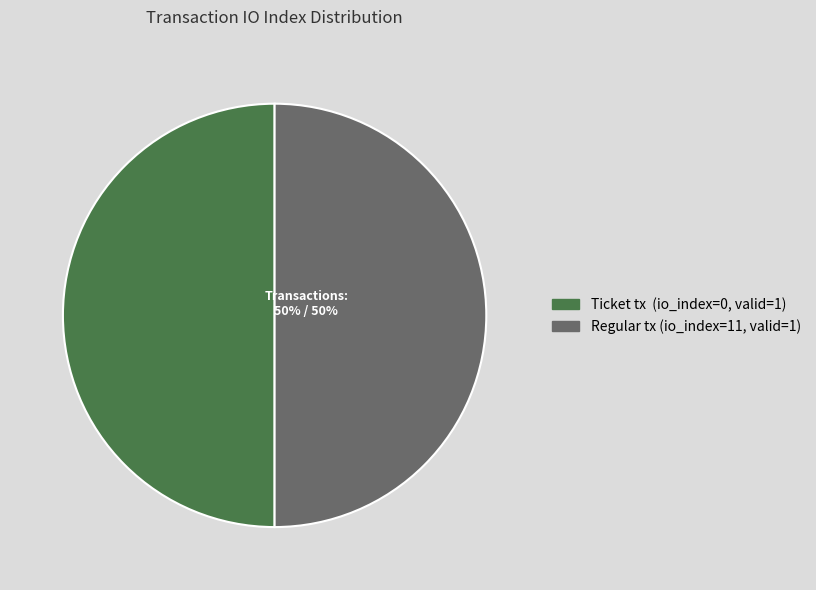

To the nearest percent, what is the average slice percentage?

50%